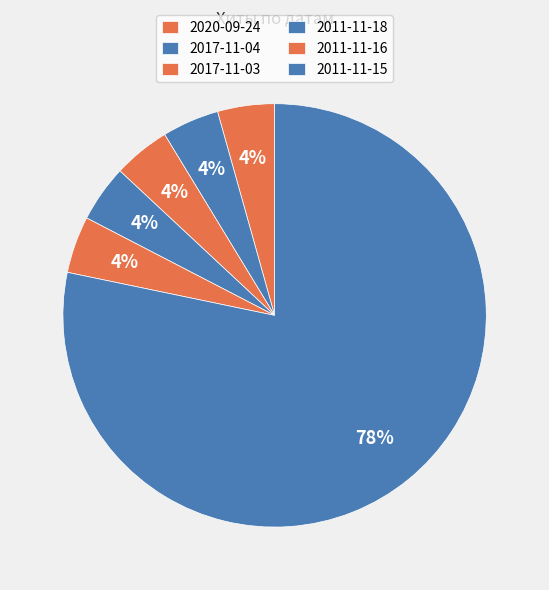

How many segments does this pie chart have?

6